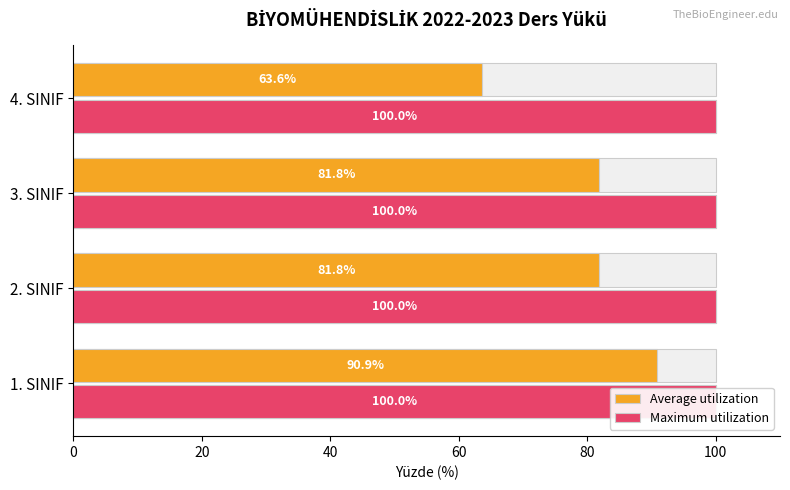

At 20, list the series in order from smallest to largest.

Maximum utilization, Average utilization